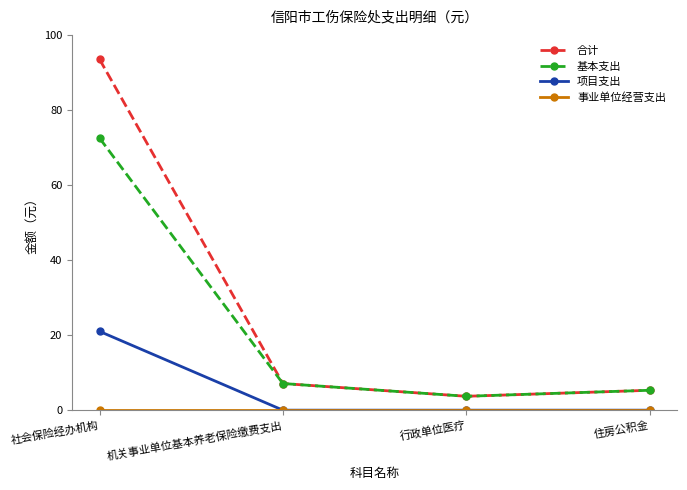

True or false: 项目支出 and 合计 intersect in this chart.

False